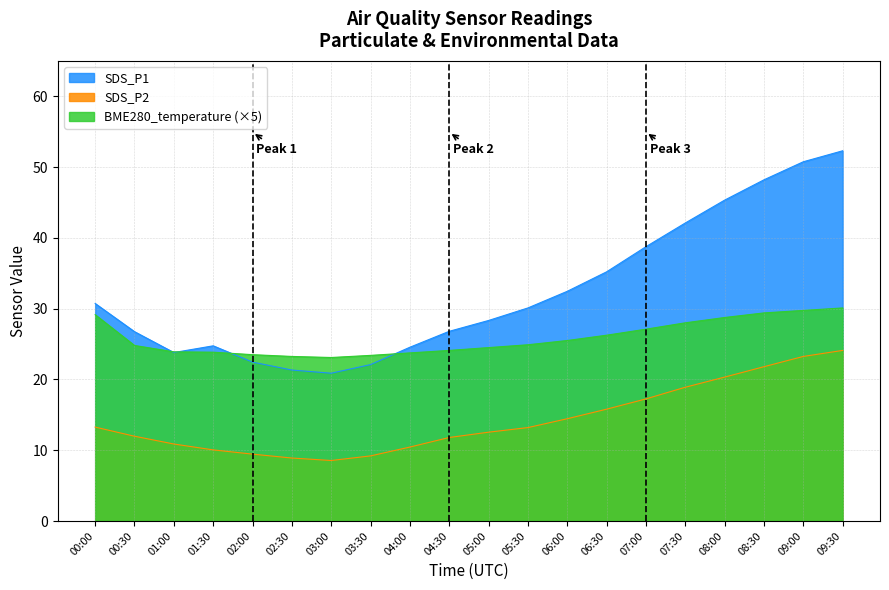

True or false: SDS_P2 has a value of 2.4 at 03:30.

False